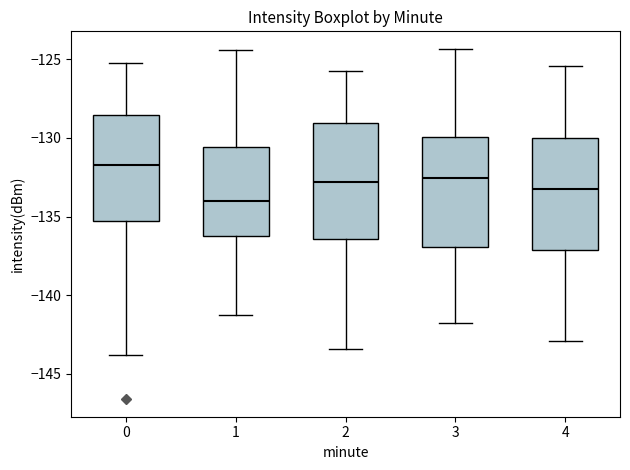

Which box has the highest median line?

0